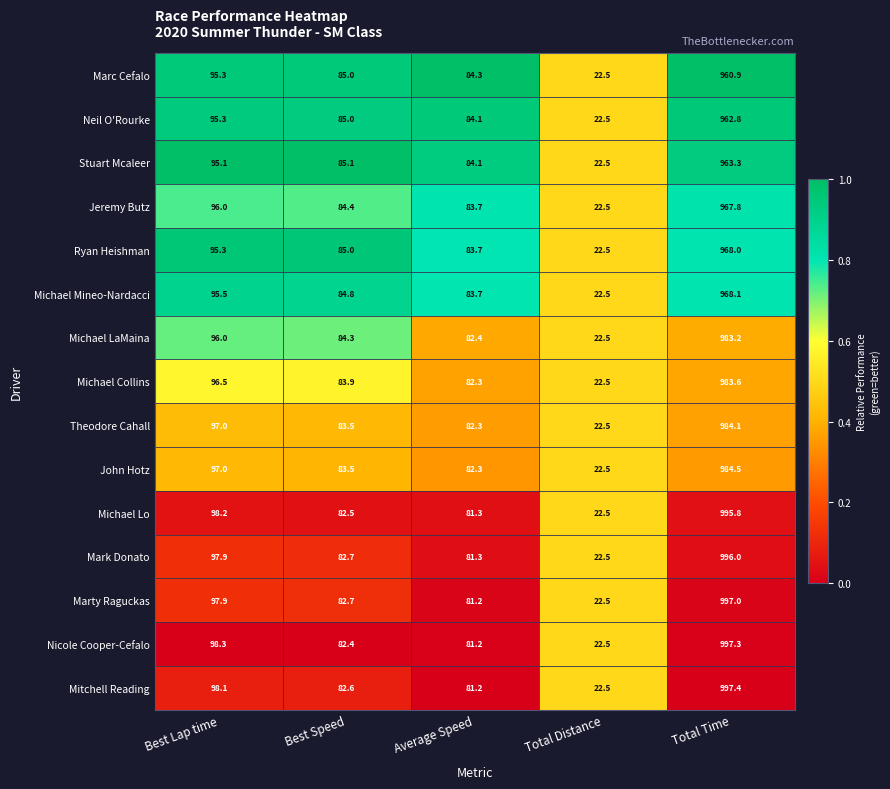

What is the total value across all series at Best Speed?

1257.4